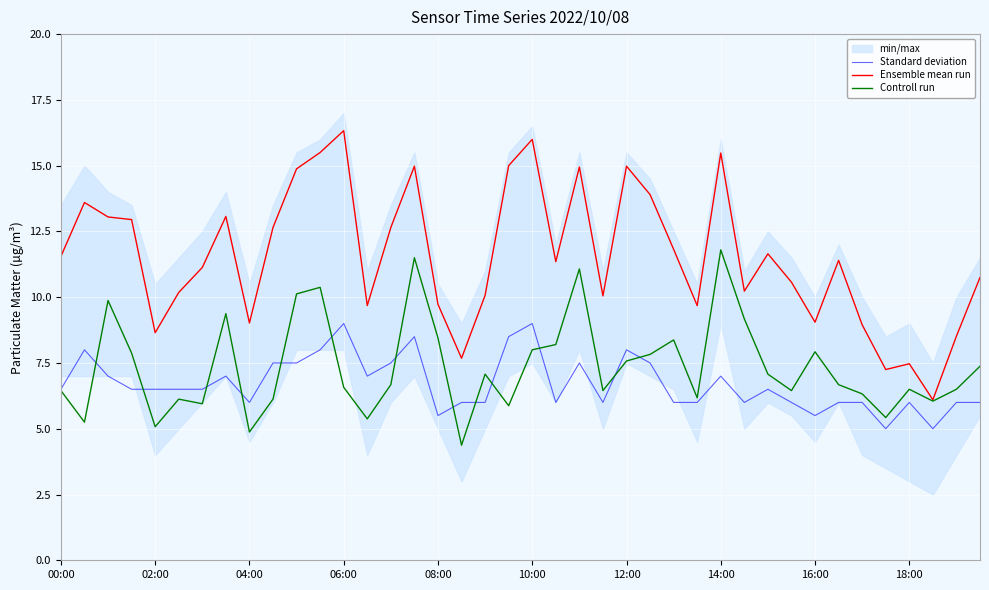

Is the value of Ensemble mean run at 08:00 greater than the value of Standard deviation at 18:00?

Yes